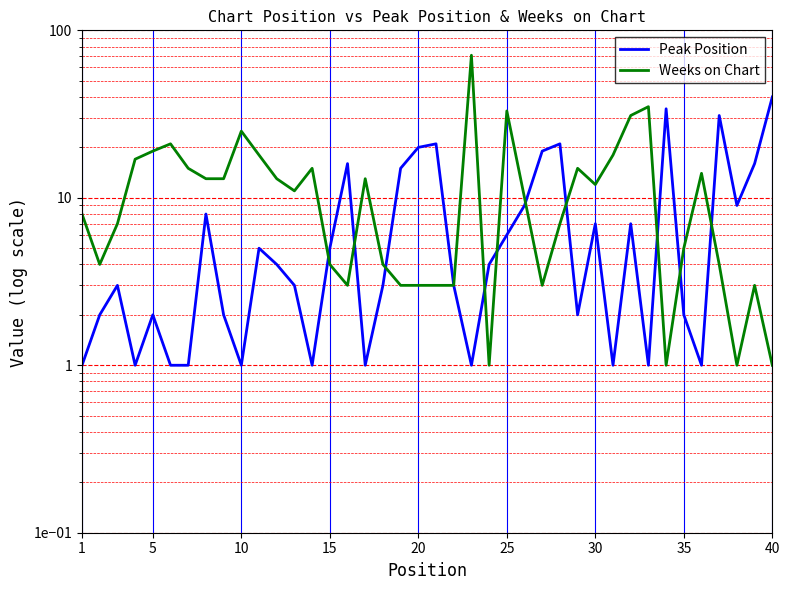

What is the total value across all series at 14?

9